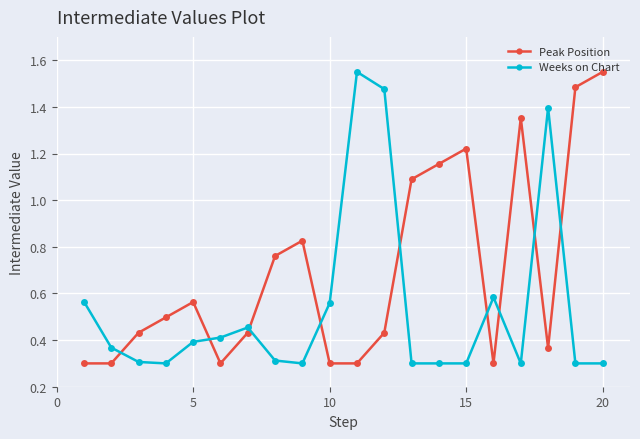

What is the minimum value for Peak Position?

0.3